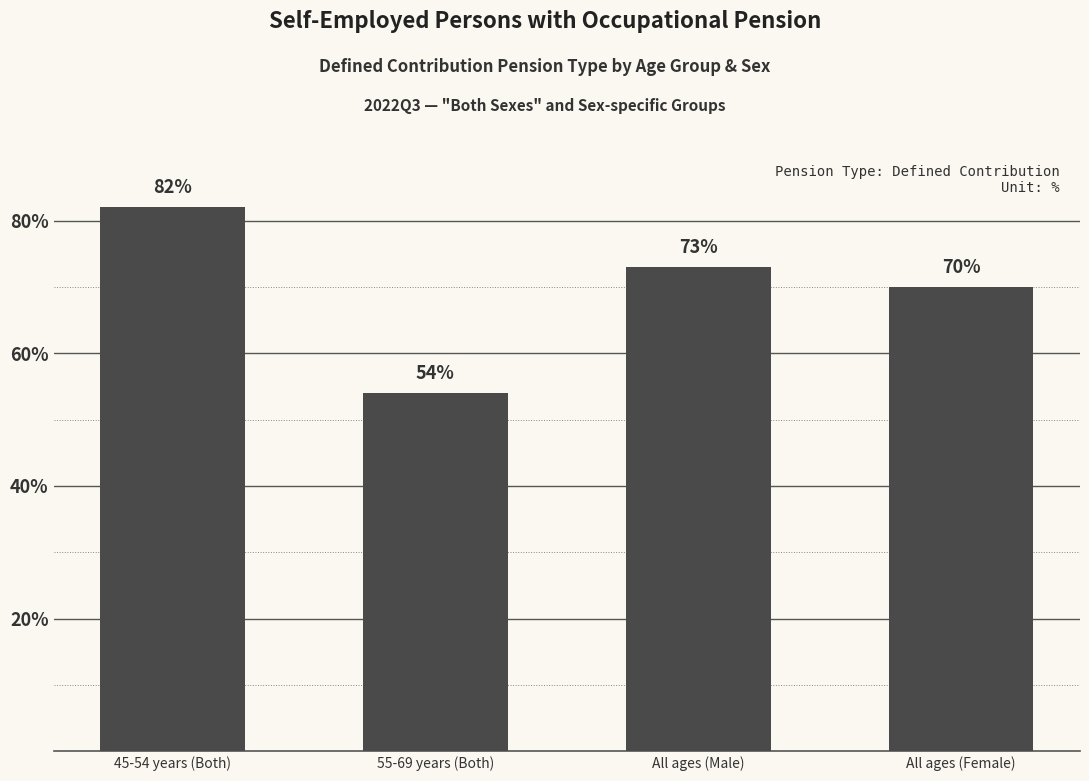

Does the chart contain any negative values?

No